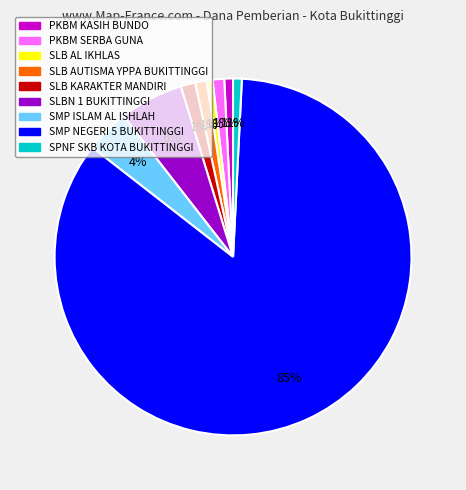

Is SMP NEGERI 5 BUKITTINGGI the majority of the pie?

Yes